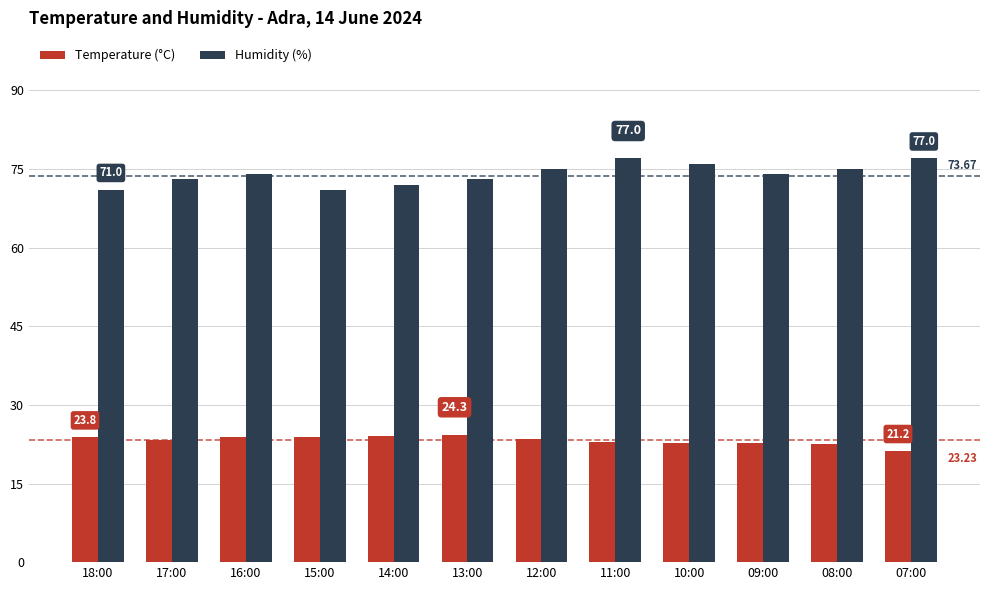

What is the spread (max minus min) of values at 14:00?

48.0